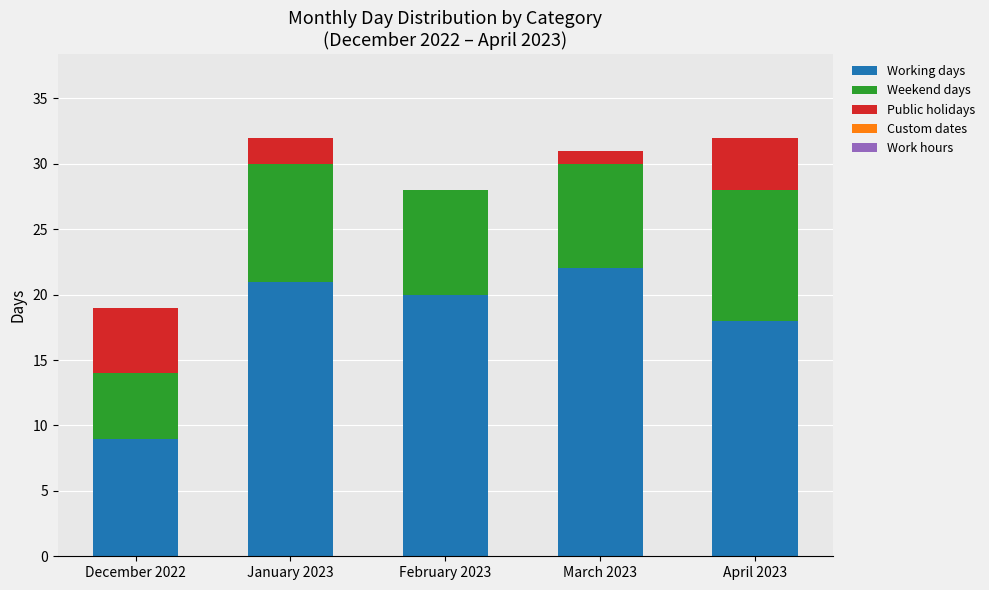

What is the total value across all series at January 2023?

32